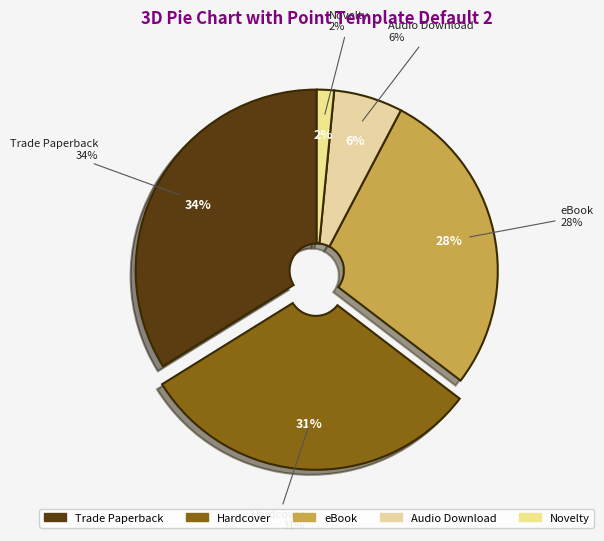

To the nearest percent, what portion does Trade Paperback represent?

34%